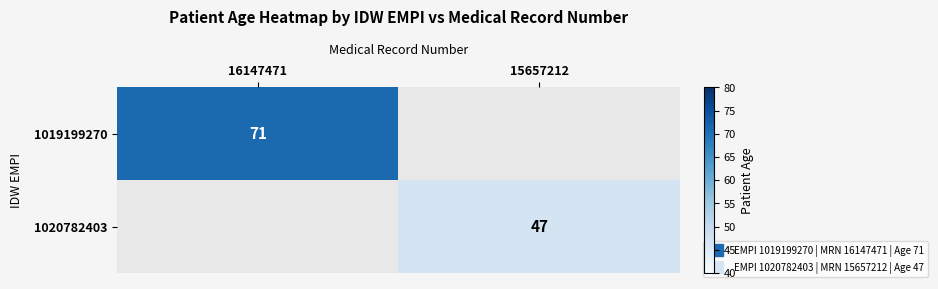

Rank the categories by 1020782403 value from highest to lowest.

15657212, 16147471